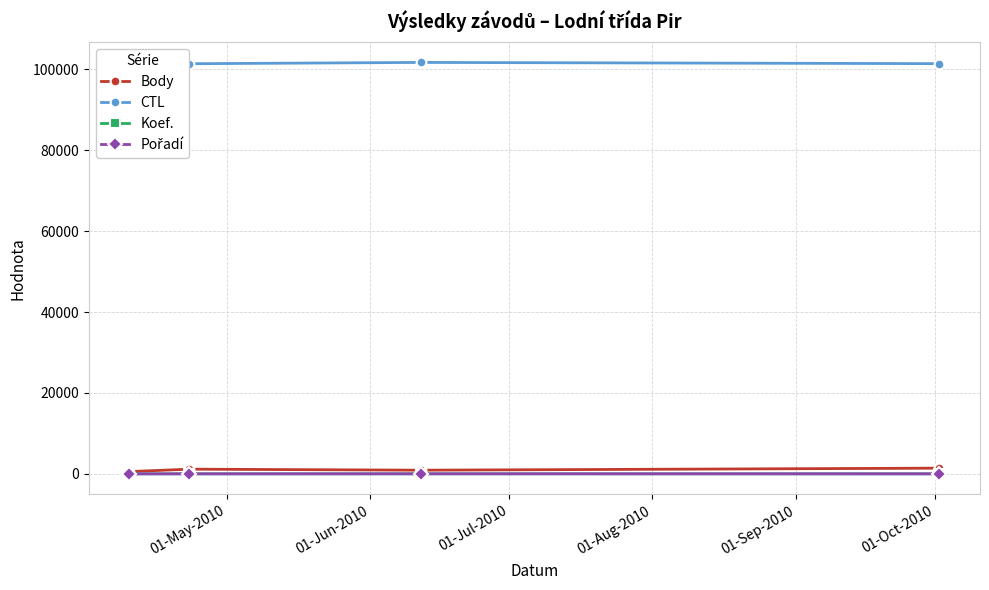

True or false: Pořadí and Koef. cross at least once.

False